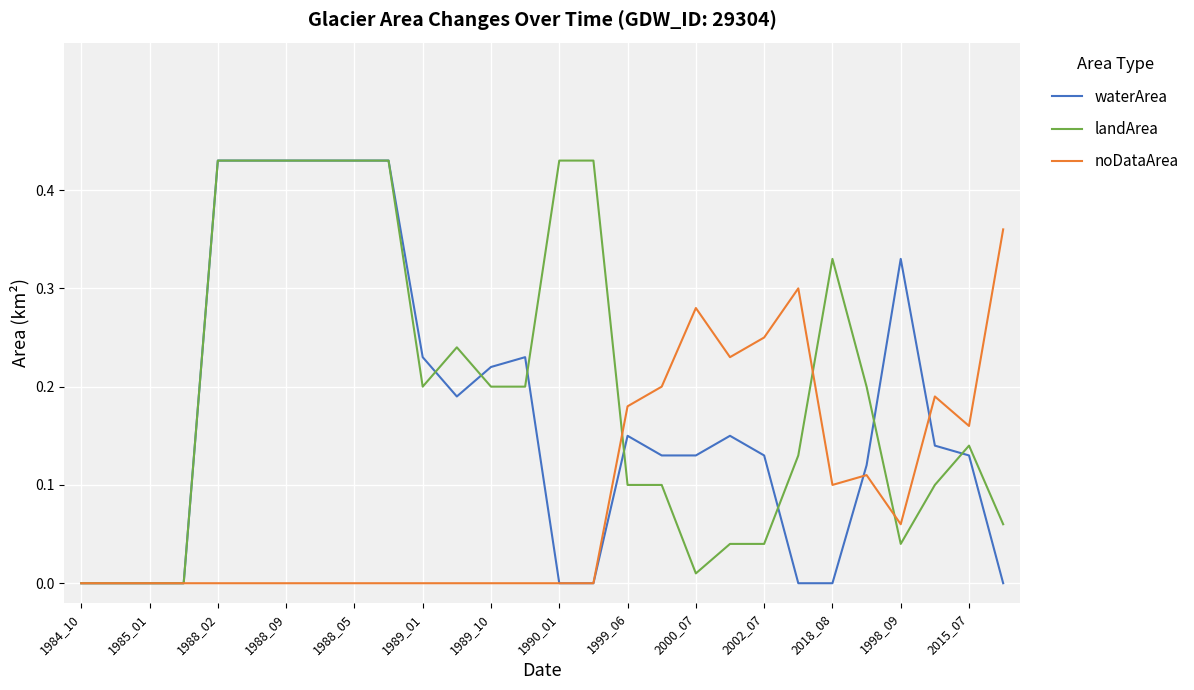

List the series in order of their overall mean, lowest first.

noDataArea, waterArea, landArea